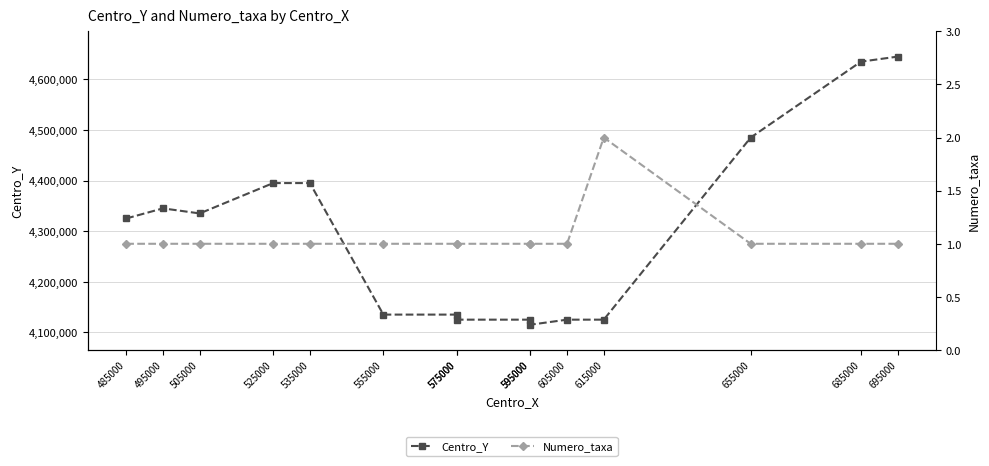

True or false: Numero_taxa has more than 1 points higher than both neighbors.

False